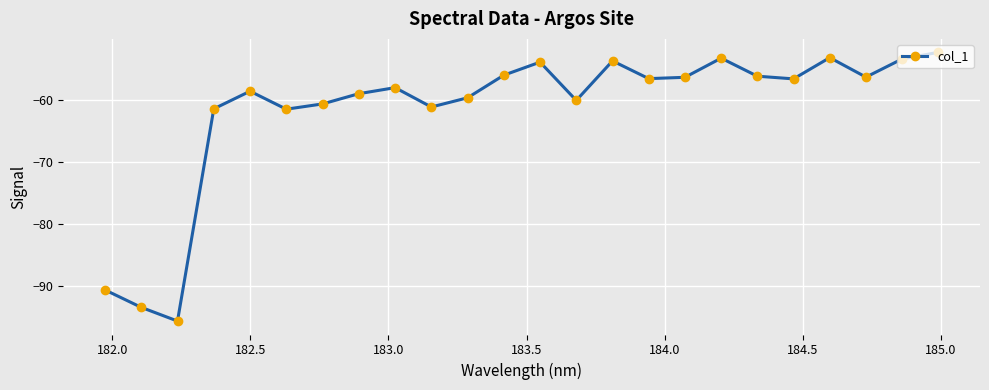

How many lines are shown in the chart?

1